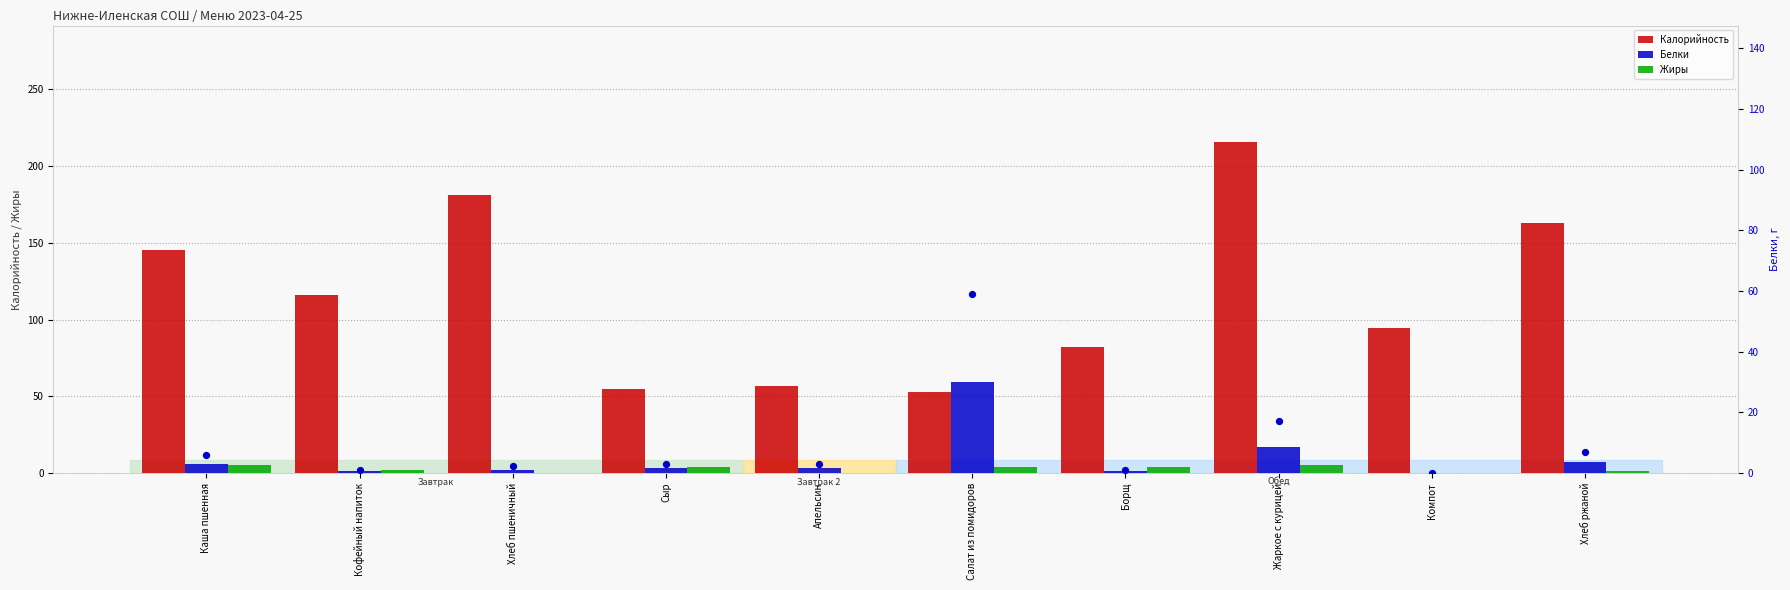

Which series reaches the maximum Y coordinate?

Калорийность